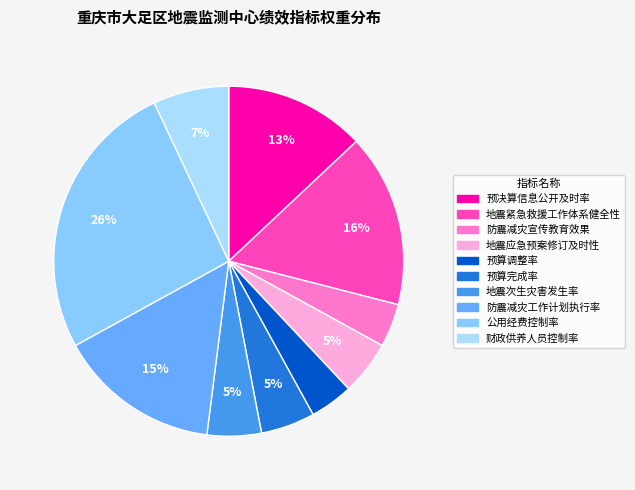

Between 地震次生灾害发生率 and 预决算信息公开及时率, which is larger?

预决算信息公开及时率